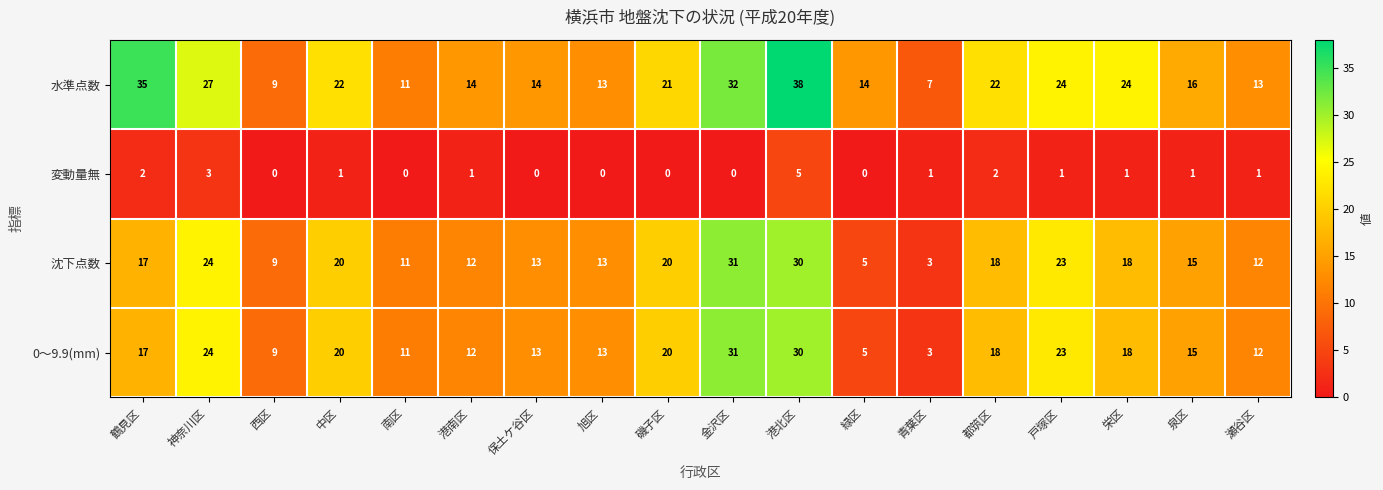

How many data points in 沈下点数 are less than 17?

9